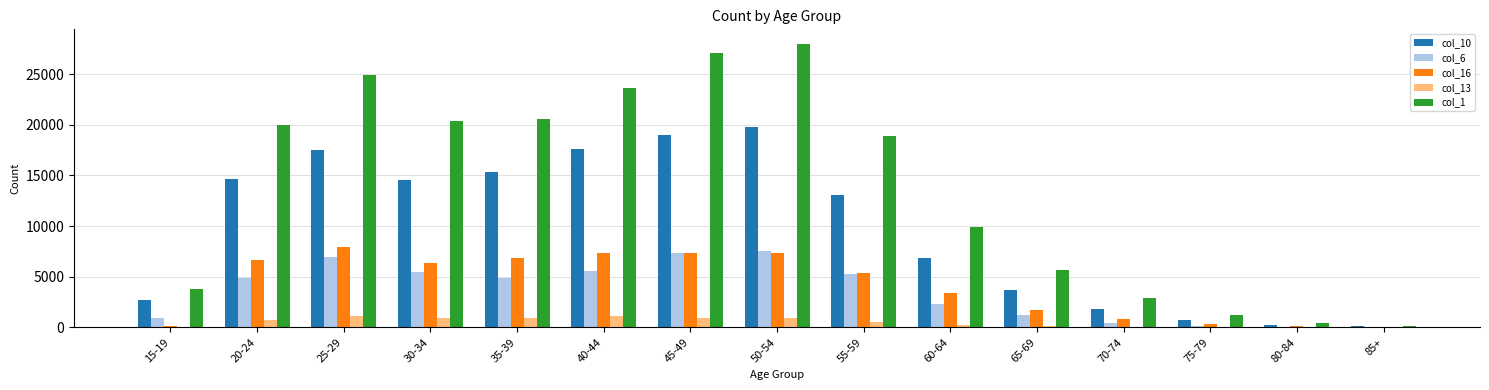

How many data points does each series have?

15